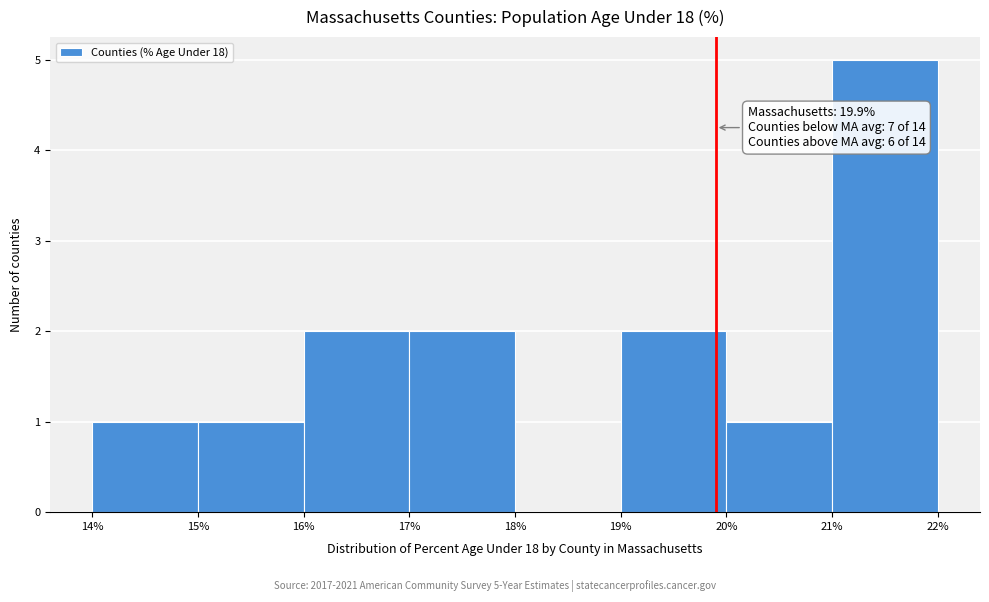

Which range on the x-axis has the tallest bar?

21% to 22%